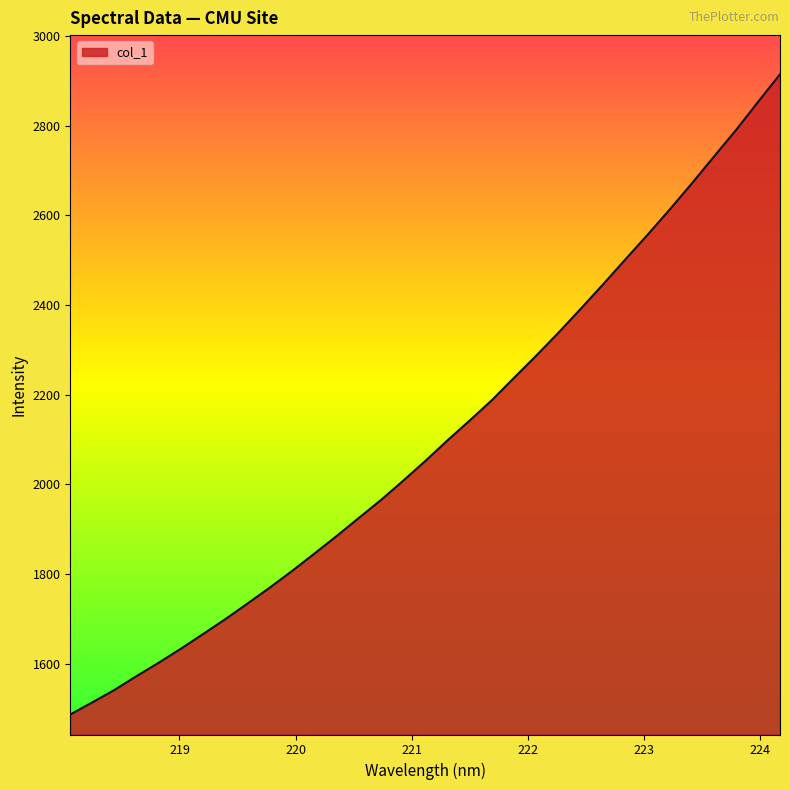

What is the average value?

2105.1